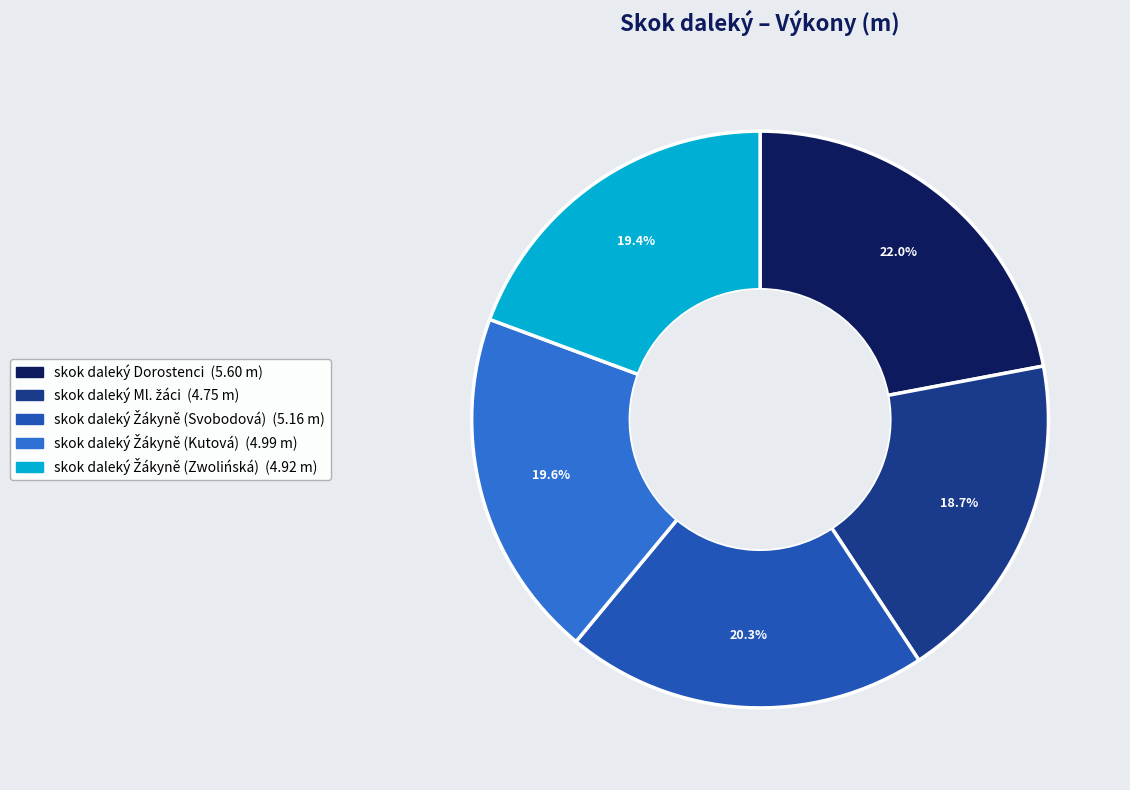

What is the largest slice in the pie chart?

skok daleký Dorostenci